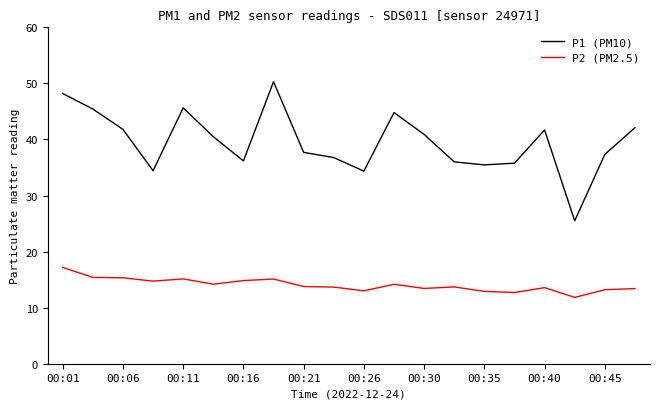

Which series has the largest total across all categories?

P1 (PM10)